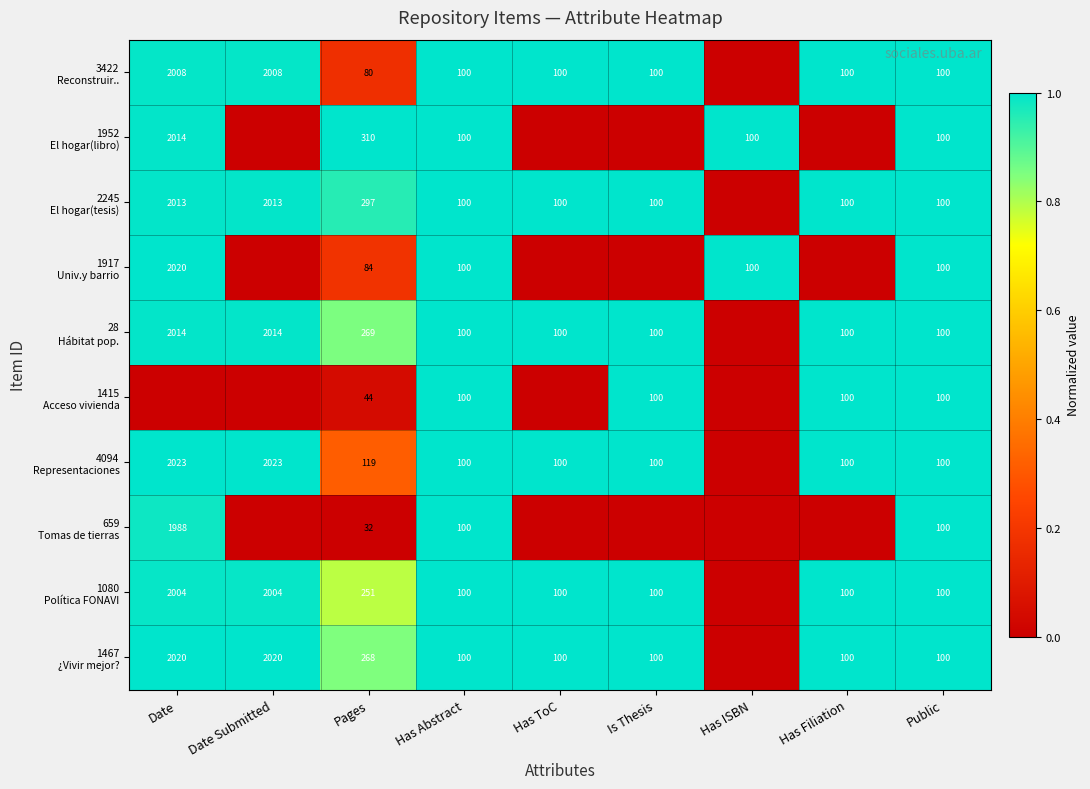

What value does the 2245 El hogar(tesis) series have at Has ToC?

1.0